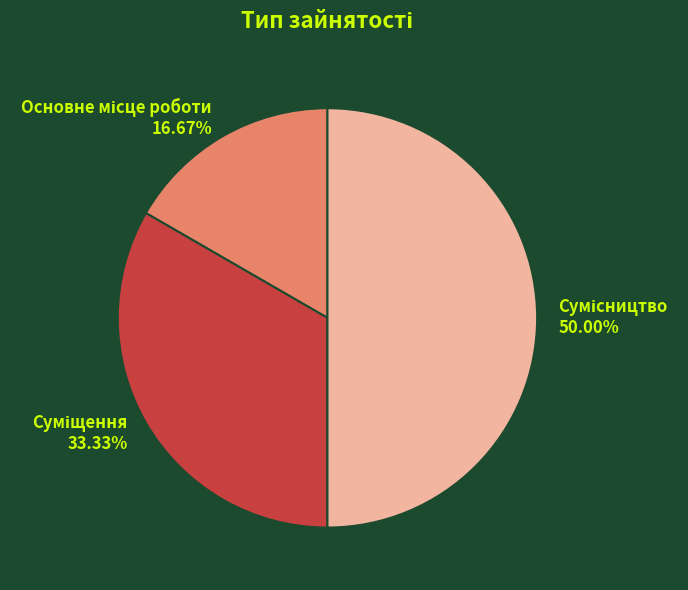

To the nearest percent, what portion does Суміщення represent?

33%